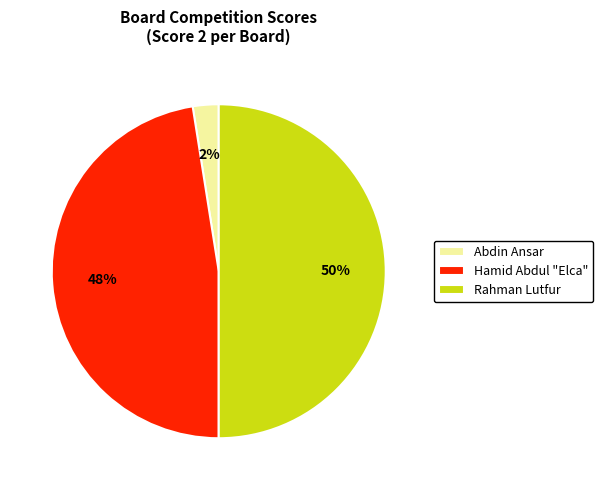

Which category has the biggest portion of the pie?

Rahman Lutfur